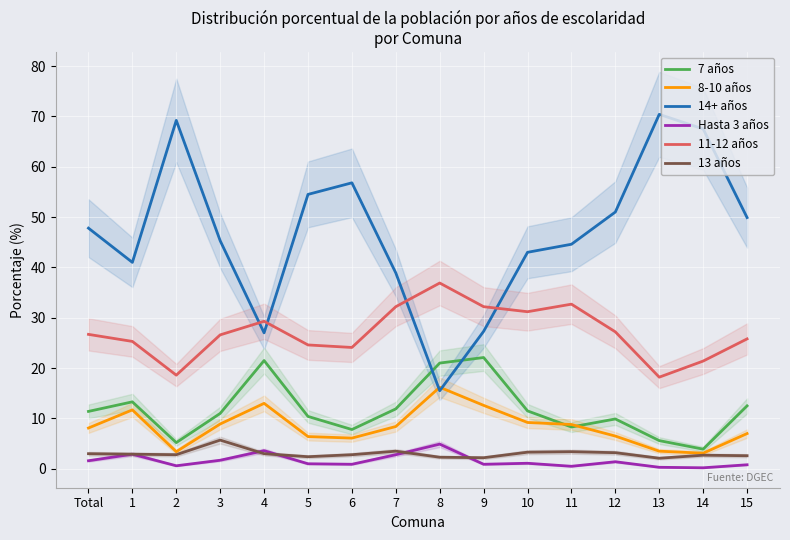

Where is the first local minimum for 8-10 años?

2